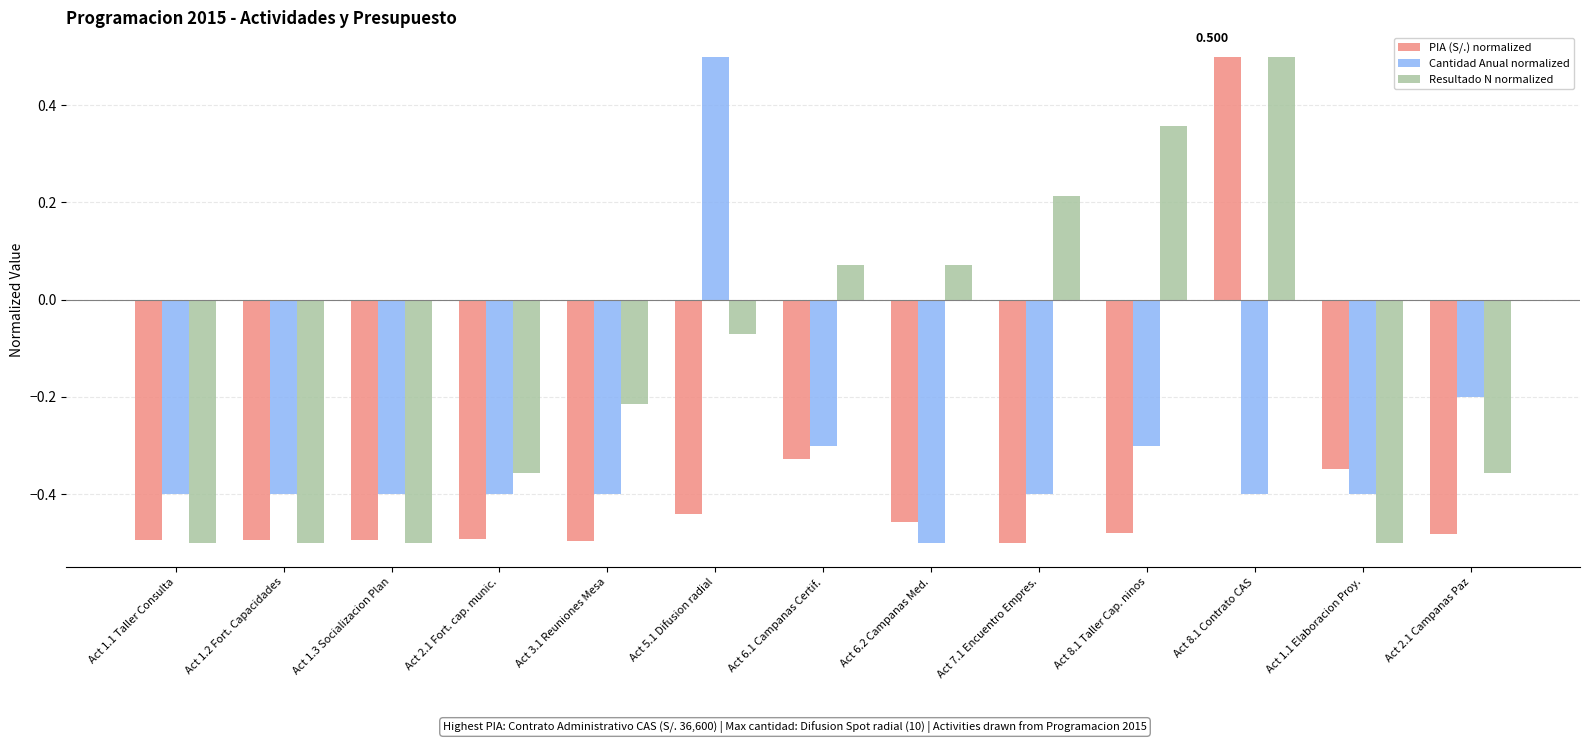

Which series changed the most between Act 7.1 Encuentro Empres. and Act 1.1 Elaboracion Proy.?

Resultado N normalized